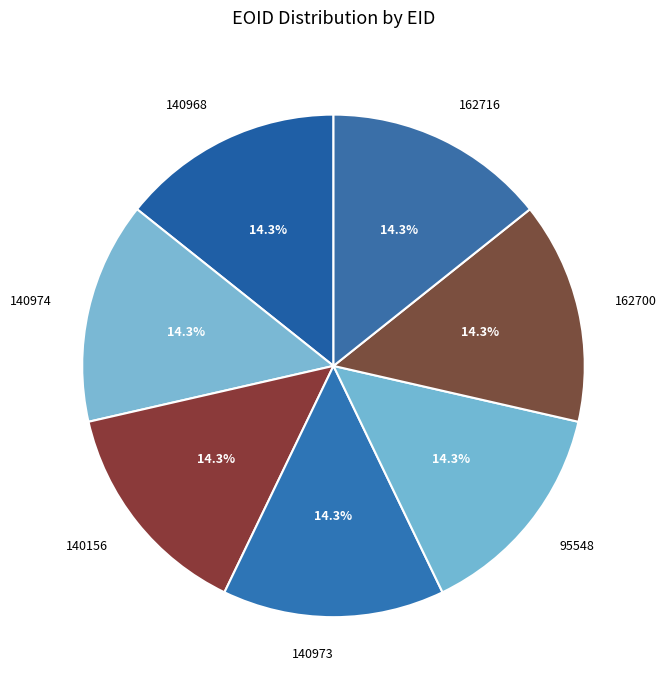

To the nearest percent, what percentage of the pie is 140974?

14%